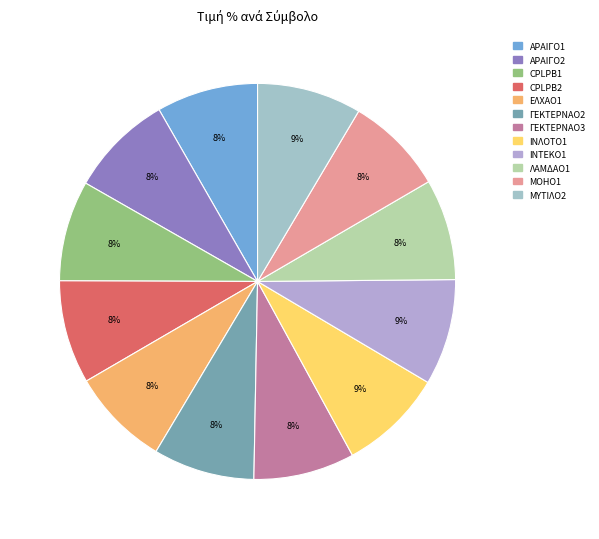

To the nearest percent, what is the difference between the largest and smallest slice percentages?

1%